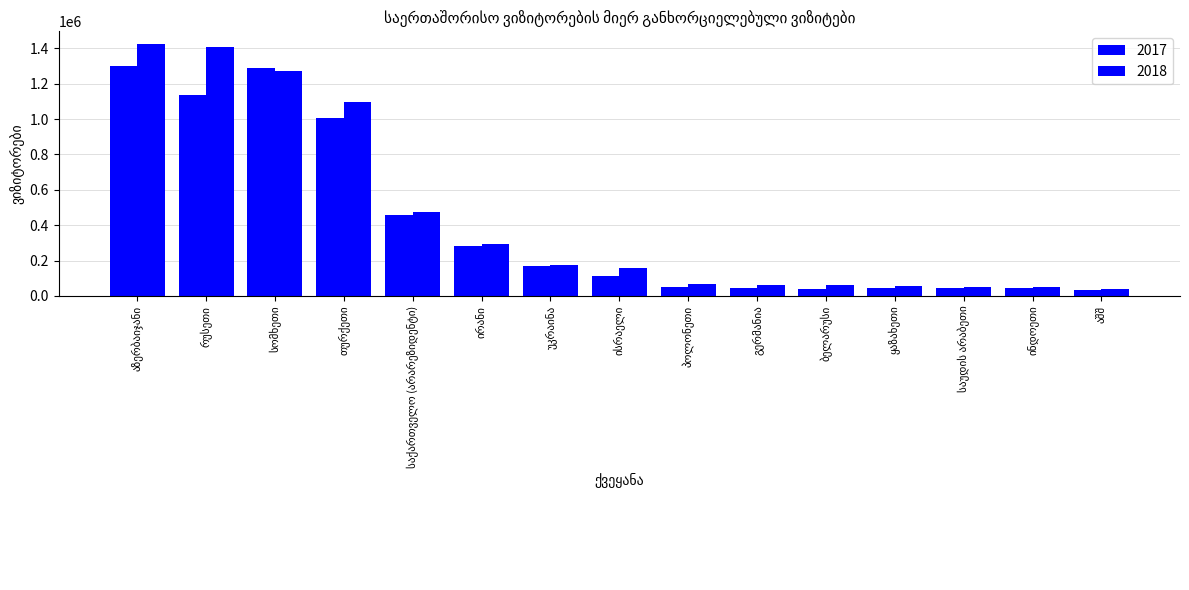

Which series has the largest range (max minus min)?

2018